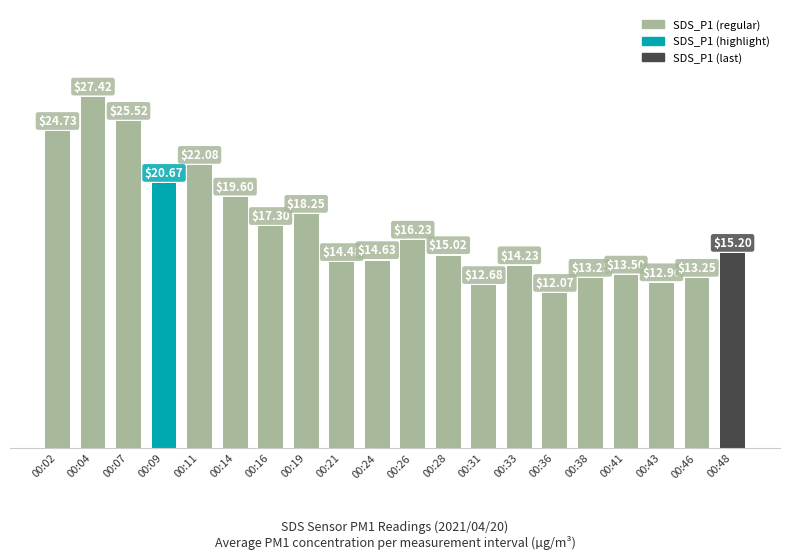

How many bars are there in total?

20